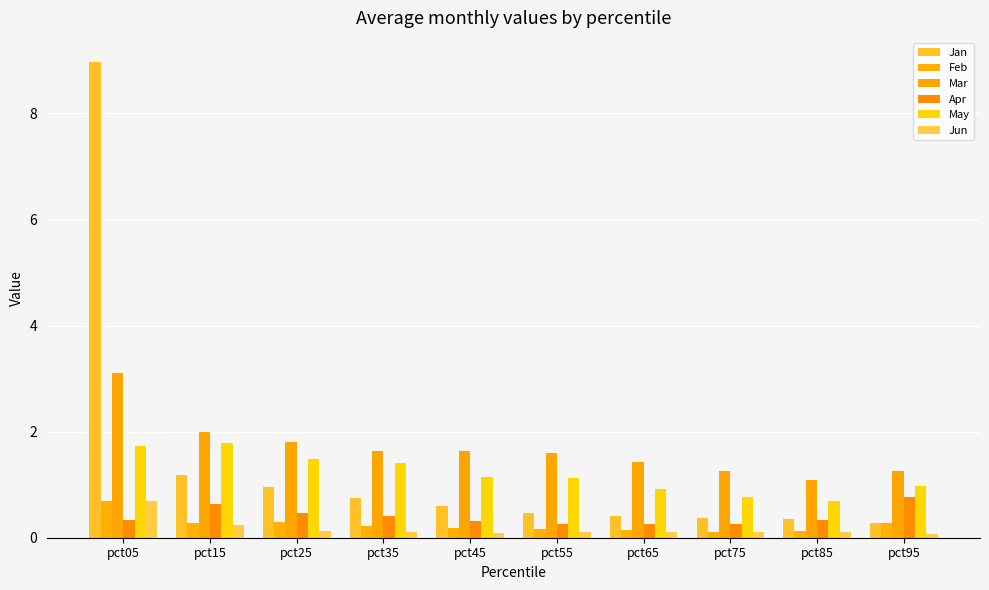

Which series has the largest range (max minus min)?

Jan